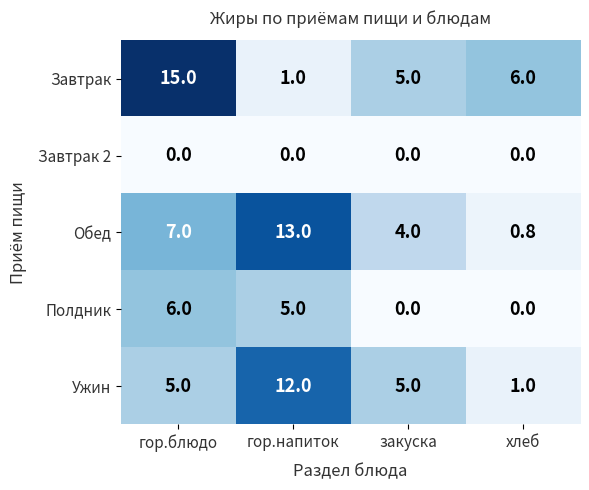

What is the average value of the Обед series?

6.2